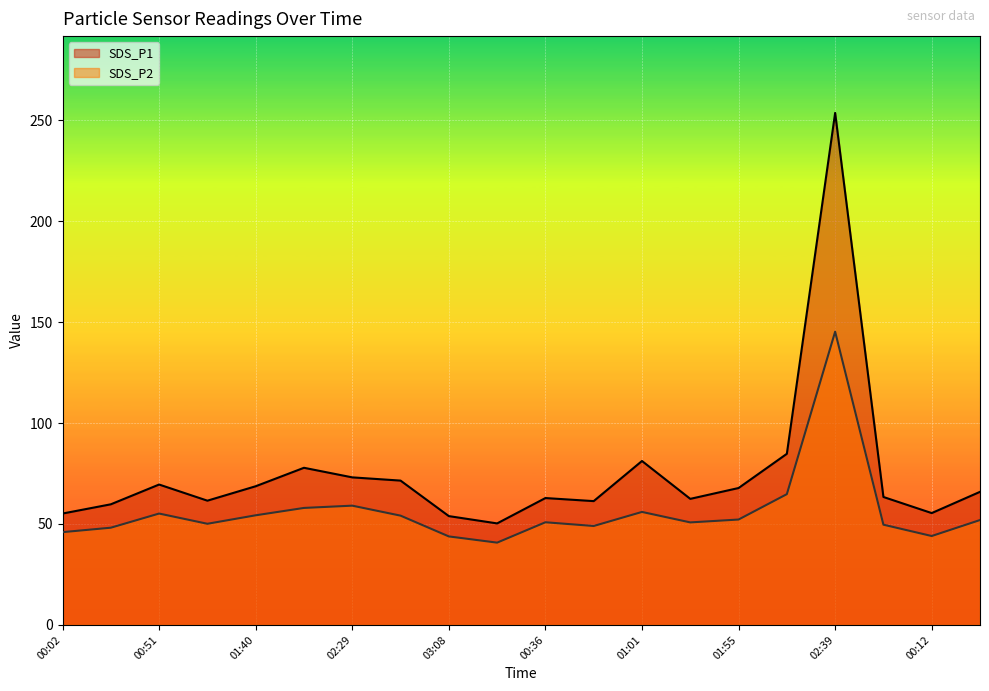

True or false: SDS_P1 and SDS_P2 cross at least once.

False